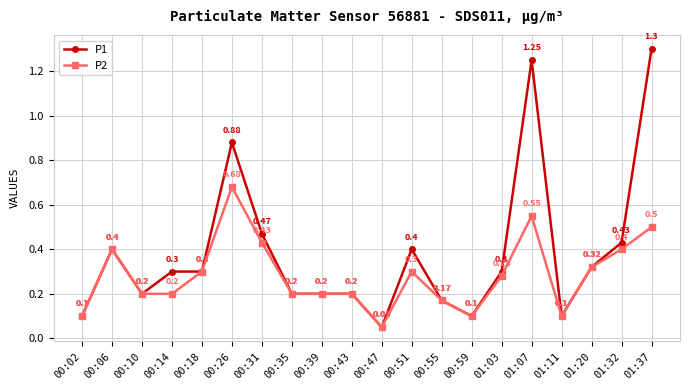

Which series has the largest total across all categories?

P1